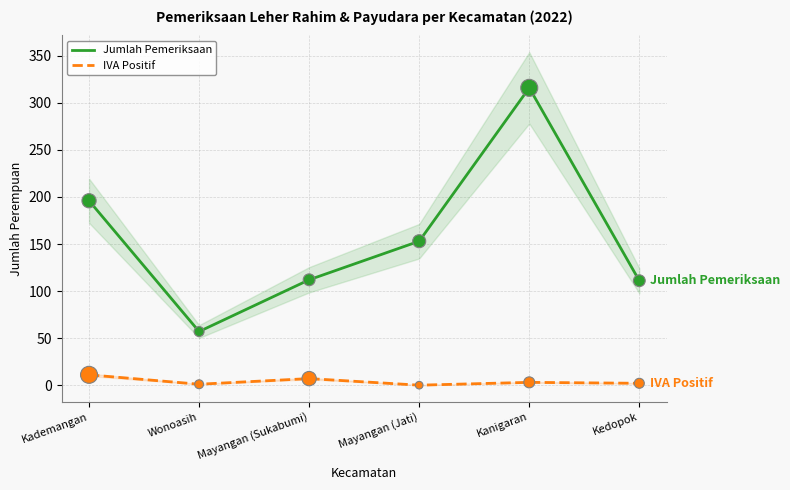

Which series has the largest total across all categories?

Jumlah Pemeriksaan